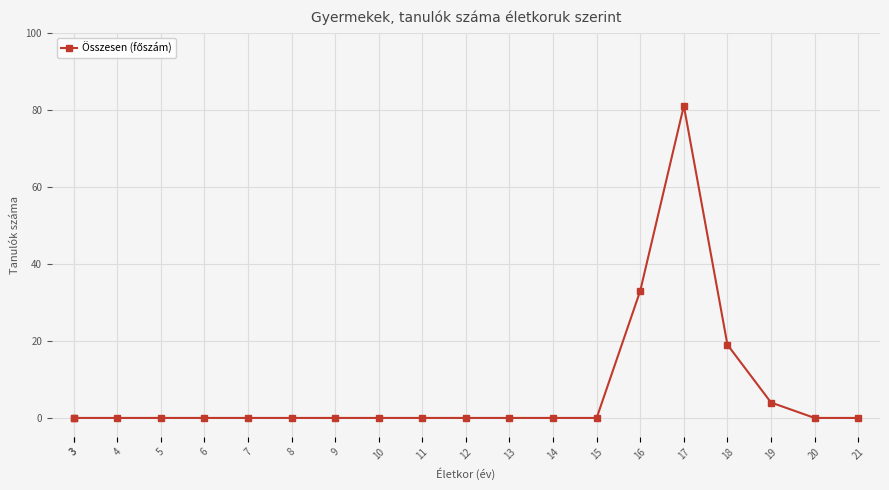

Rank the categories by value from highest to lowest.

17, 16, 18, 19, 3, 3, 4, 5, 6, 7, 8, 9, 10, 11, 12, 13, 14, 15, 20, 21